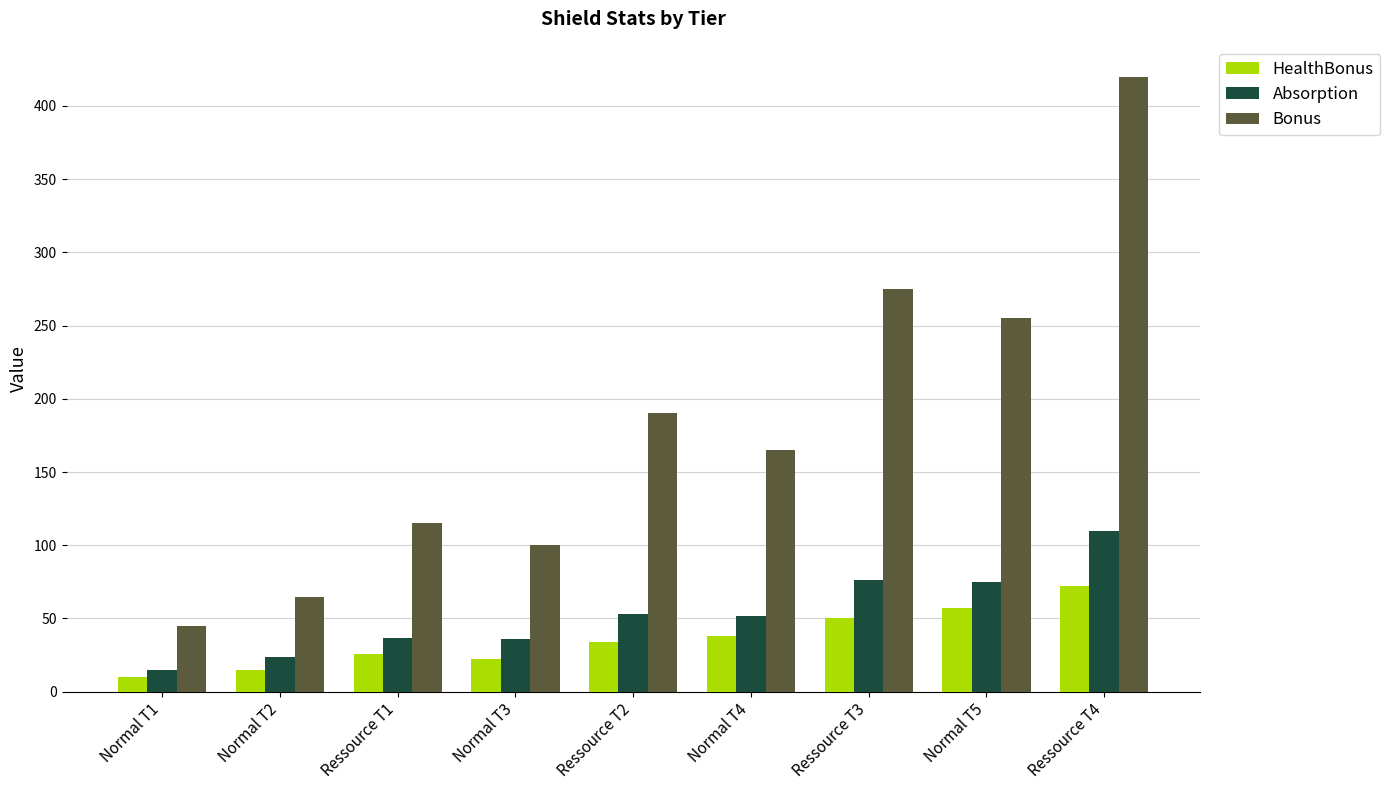

What is the total value across all series at Normal T4?

255